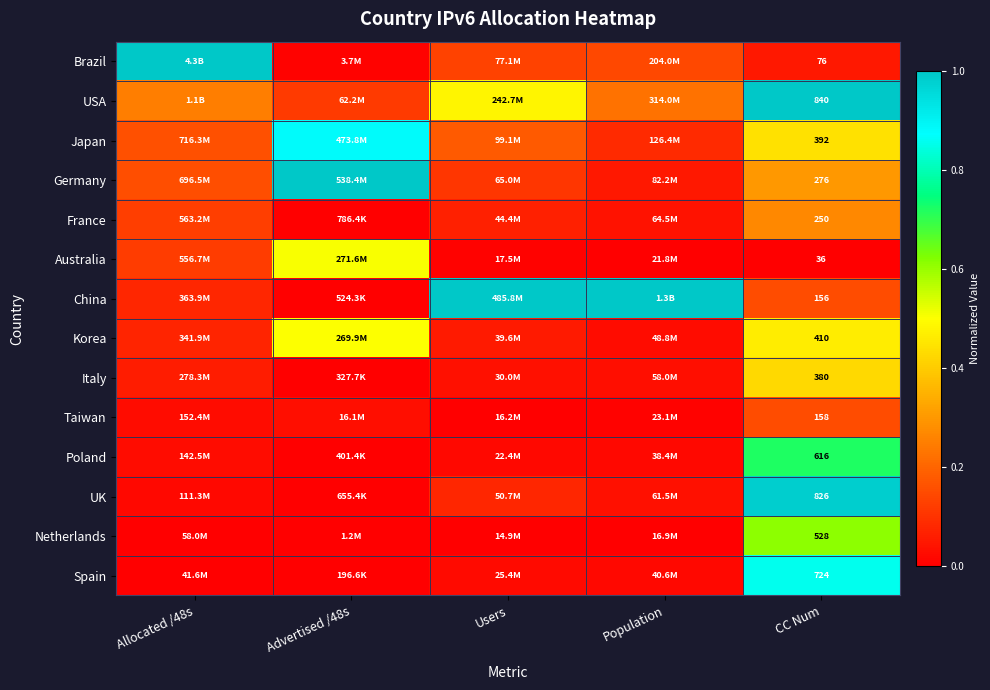

Is the value of Netherlands at CC Num greater than the value of USA at CC Num?

No